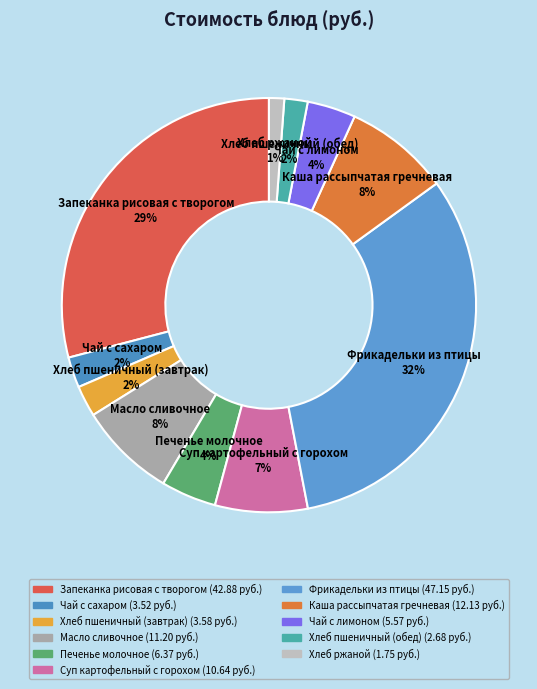

Approximately how many times larger is the value at Хлеб ржаной compared to Каша рассыпчатая гречневая?

0.1